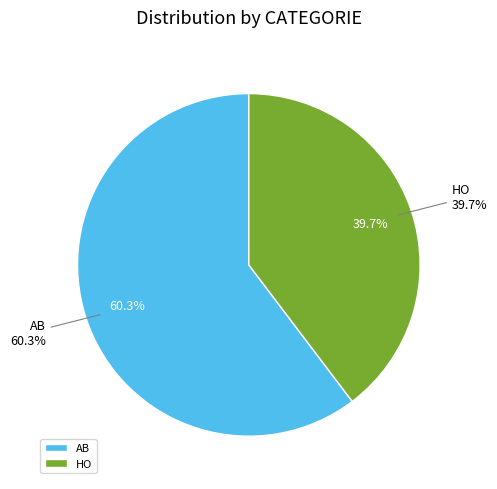

To the nearest percent, what is the average slice percentage?

50%